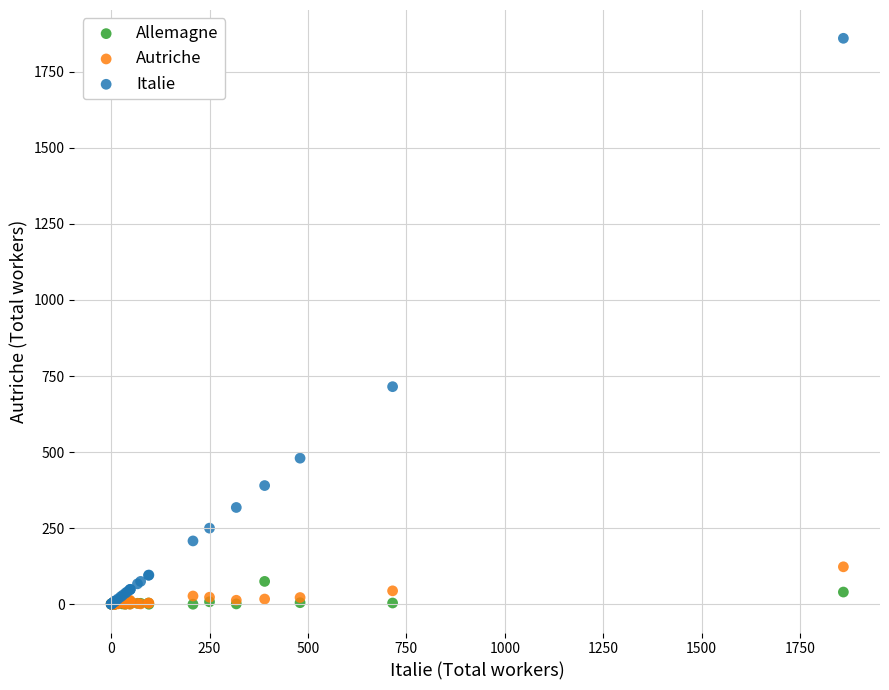

Across all series, what Y value is closest to 930?

715